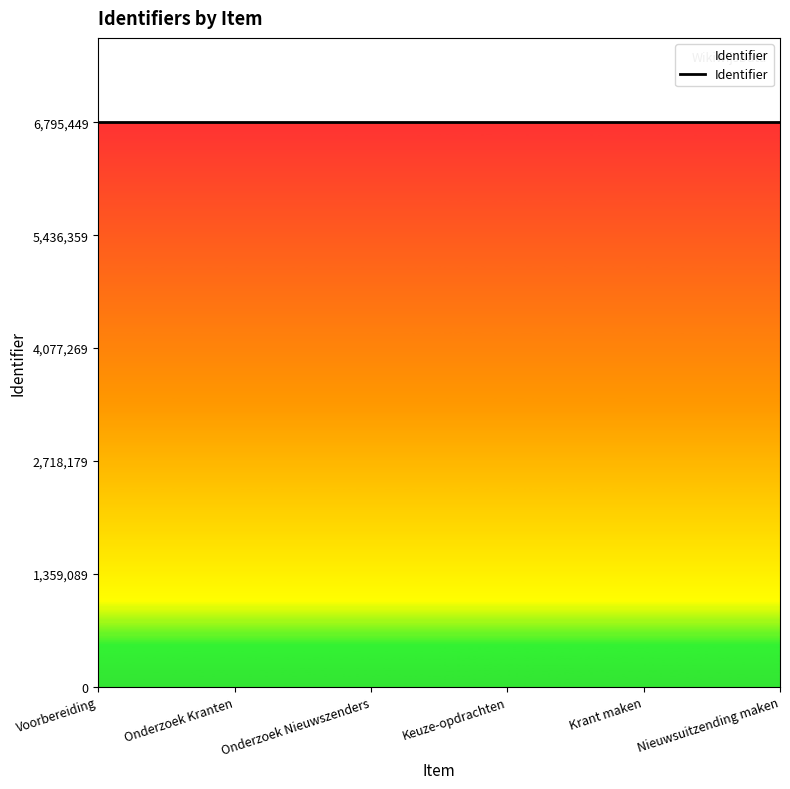

The value at Nieuwsuitzending maken is 6795448. True or false?

True